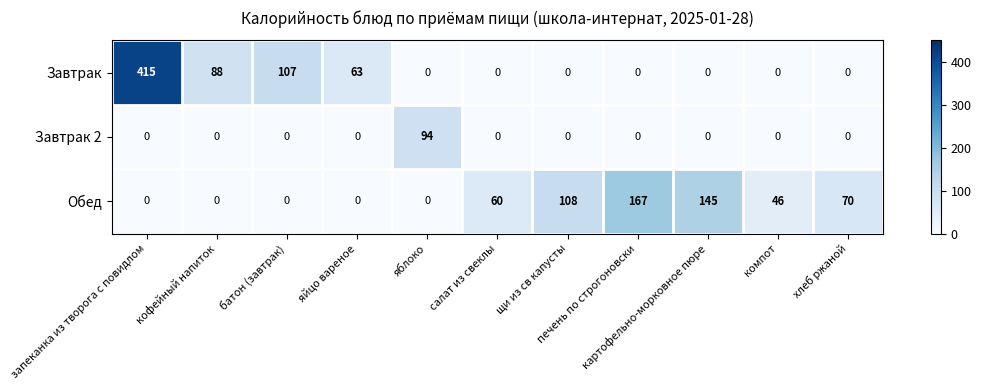

What is the sum of all Завтрак 2 values?

94